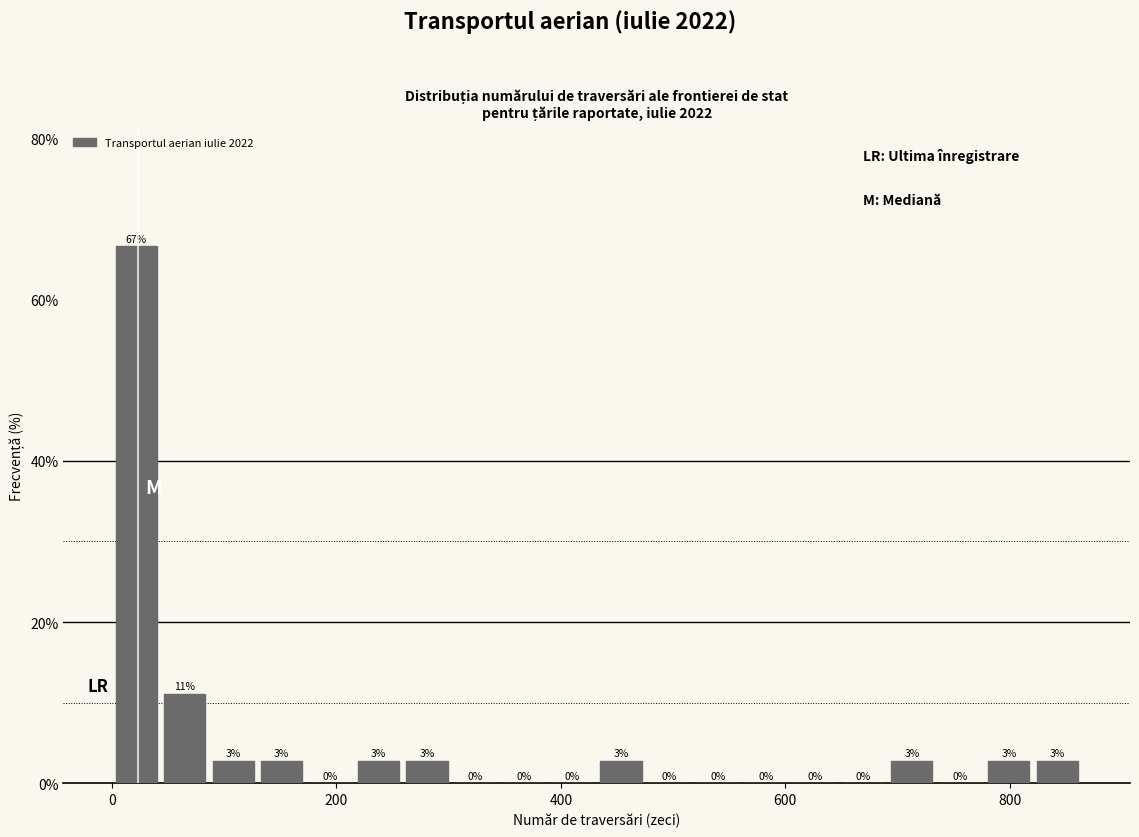

Around what value on the x-axis is the tallest bar? Give the approximate position of its centre, as read against the axis.

20